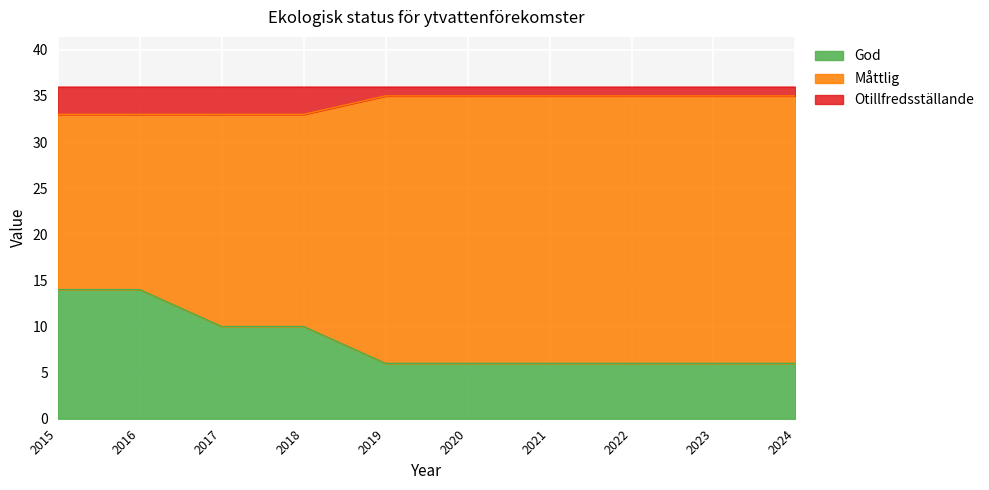

Between 2023 and 2021, which is larger?

2023